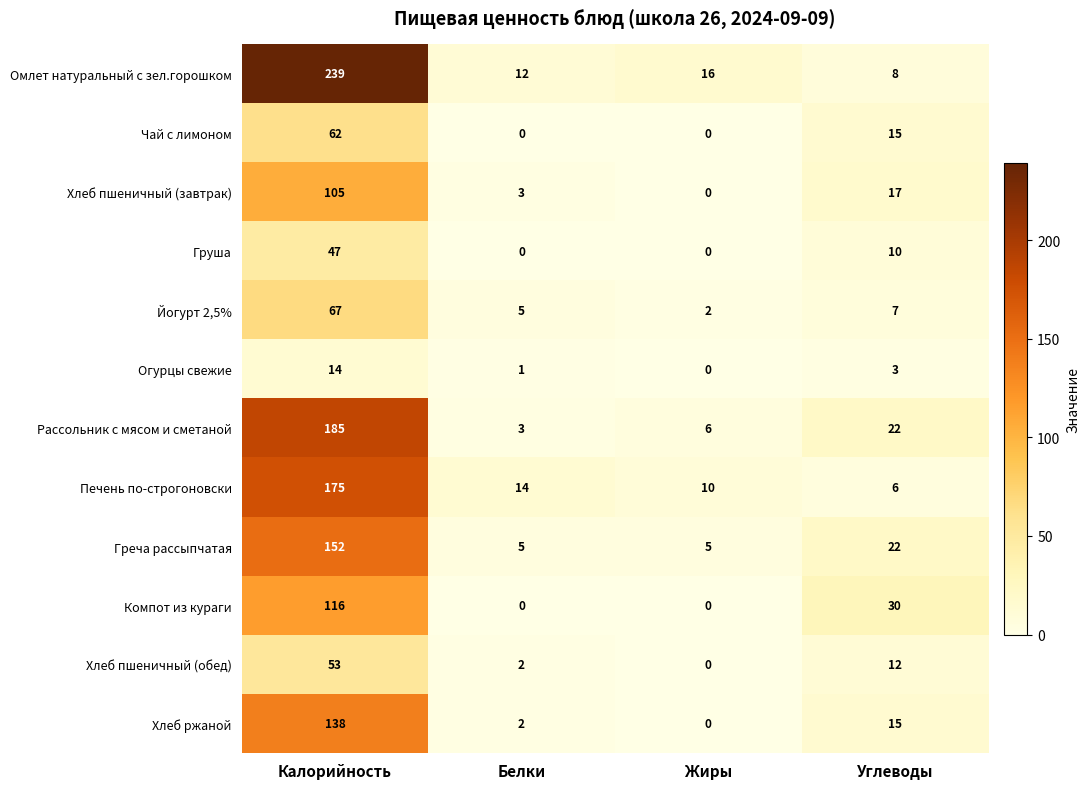

List the series in order of their peak value, lowest first.

Огурцы свежие, Груша, Хлеб пшеничный (обед), Чай с лимоном, Йогурт 2,5%, Хлеб пшеничный (завтрак), Компот из кураги, Хлеб ржаной, Греча рассыпчатая, Печень по-строгоновски, Рассольник с мясом и сметаной, Омлет натуральный с зел.горошком